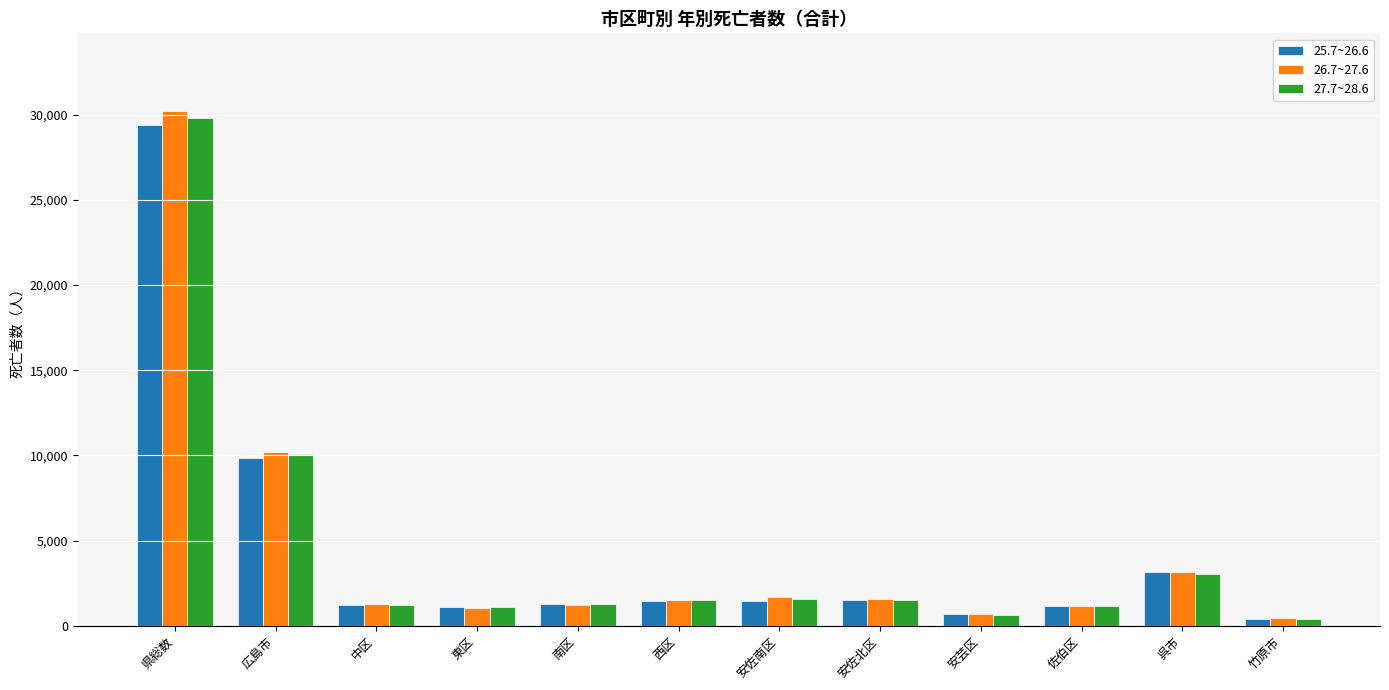

What is the label of the 1st bar from the left?

県総数